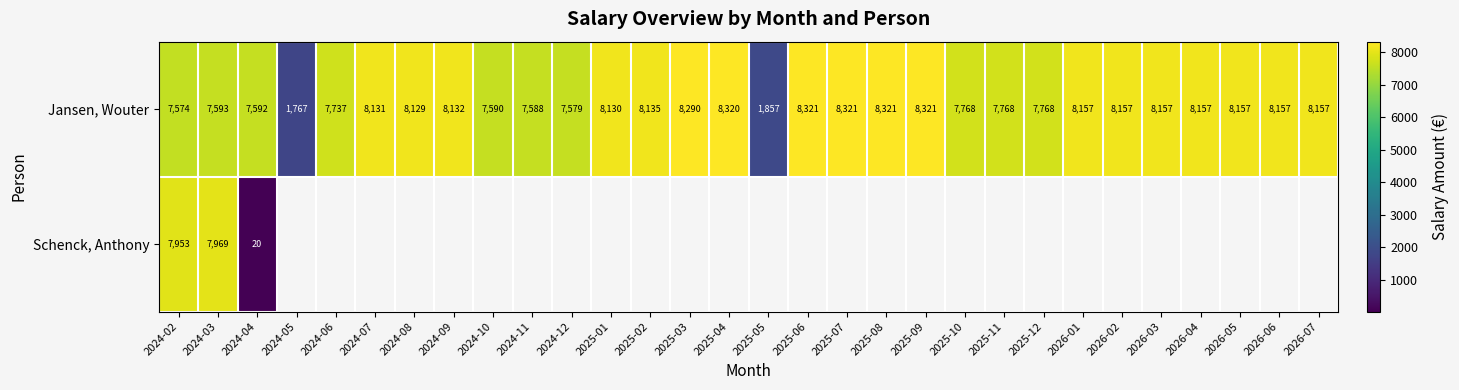

At which category does the chart reach its peak across all series?

2025-06